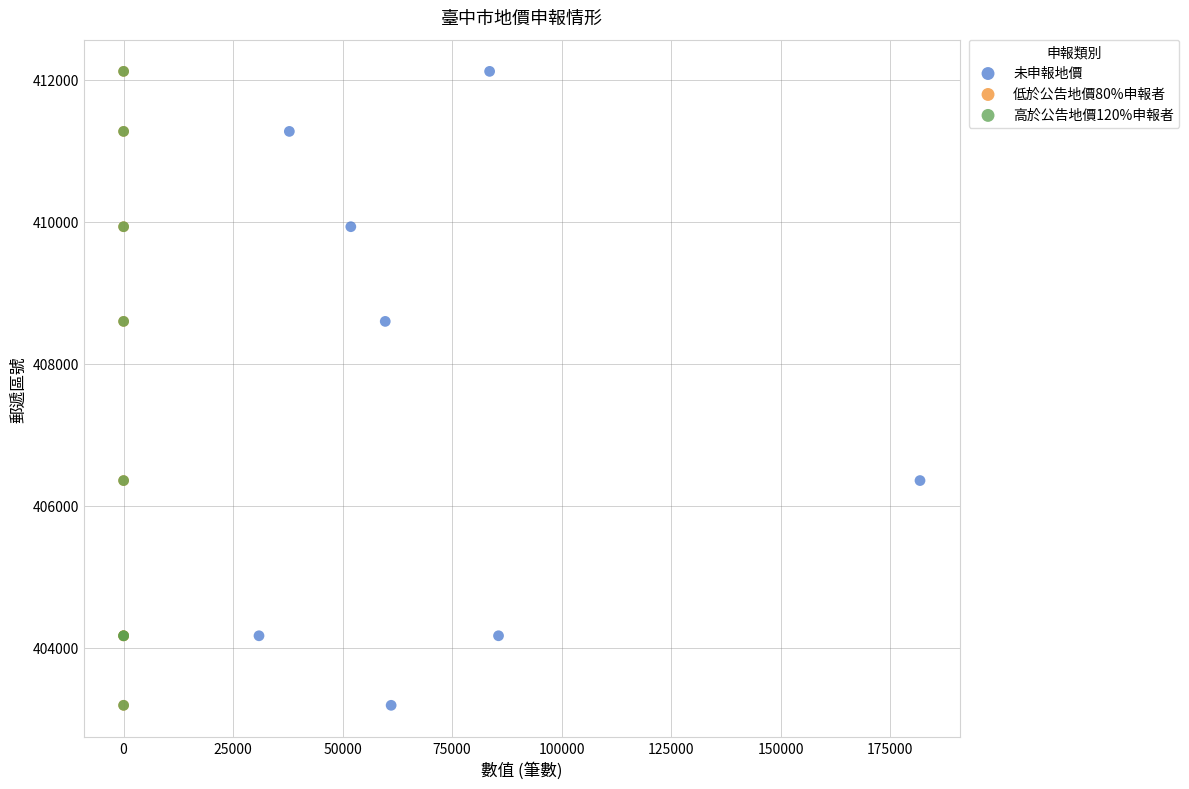

What are all the series names shown in the legend?

未申報地價, 低於公告地價80%申報者, 高於公告地價120%申報者